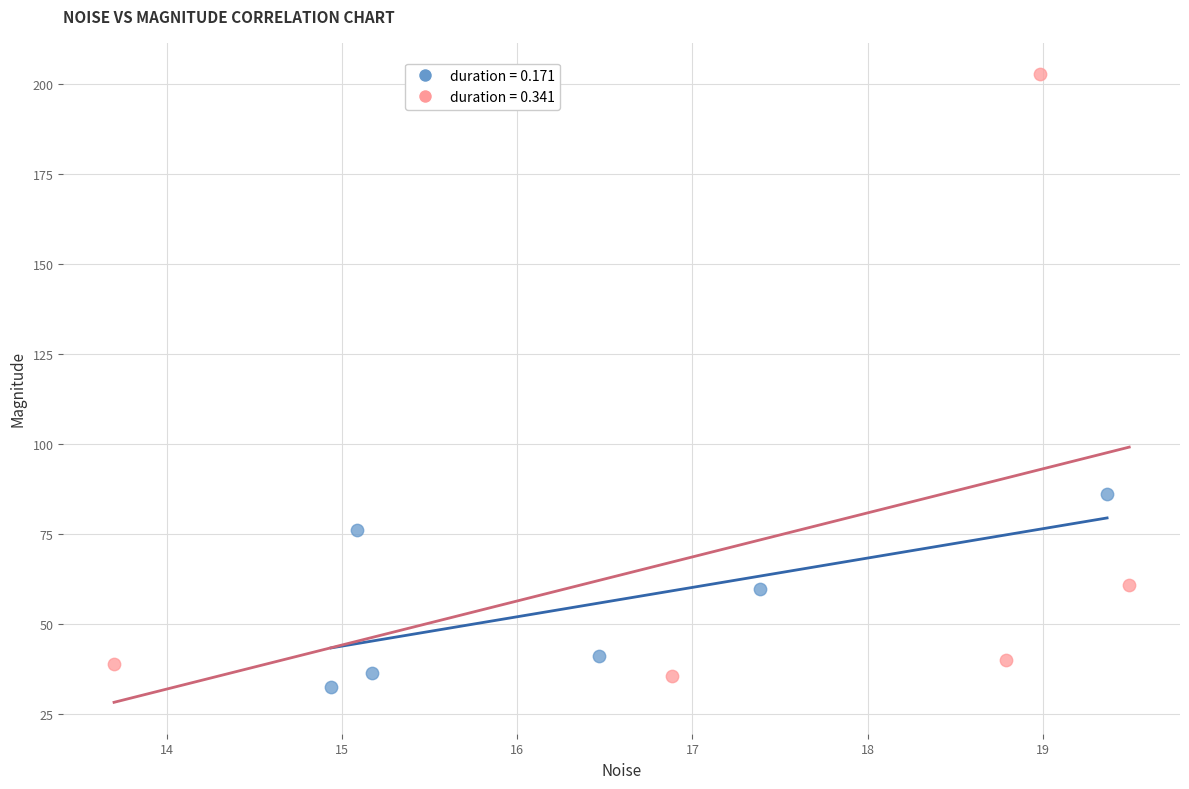

Which series has the widest spread of Y values?

duration = 0.341